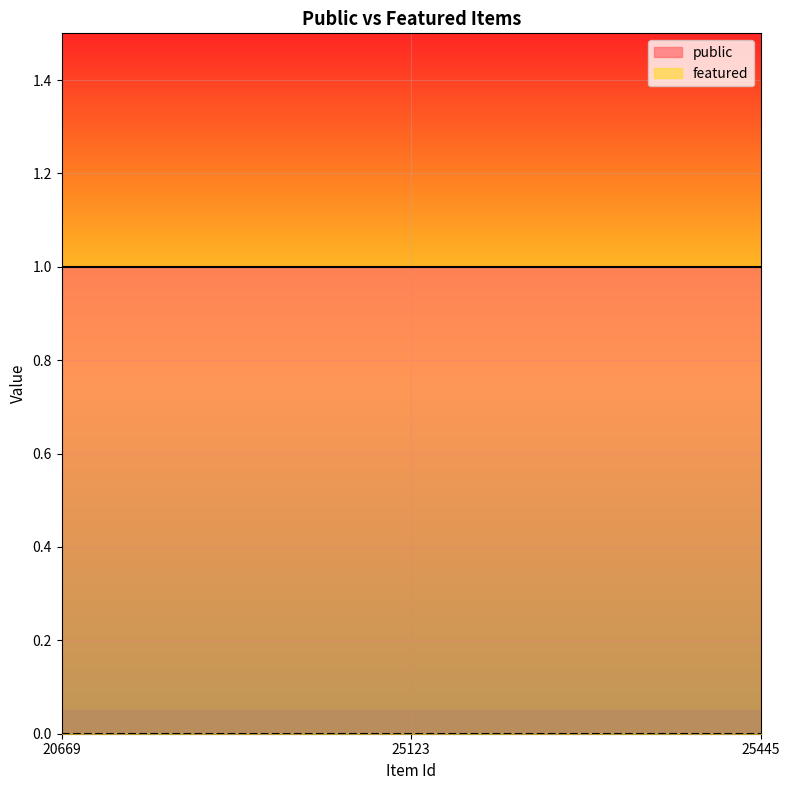

The featured series shows 0 at 25123. True or false?

True